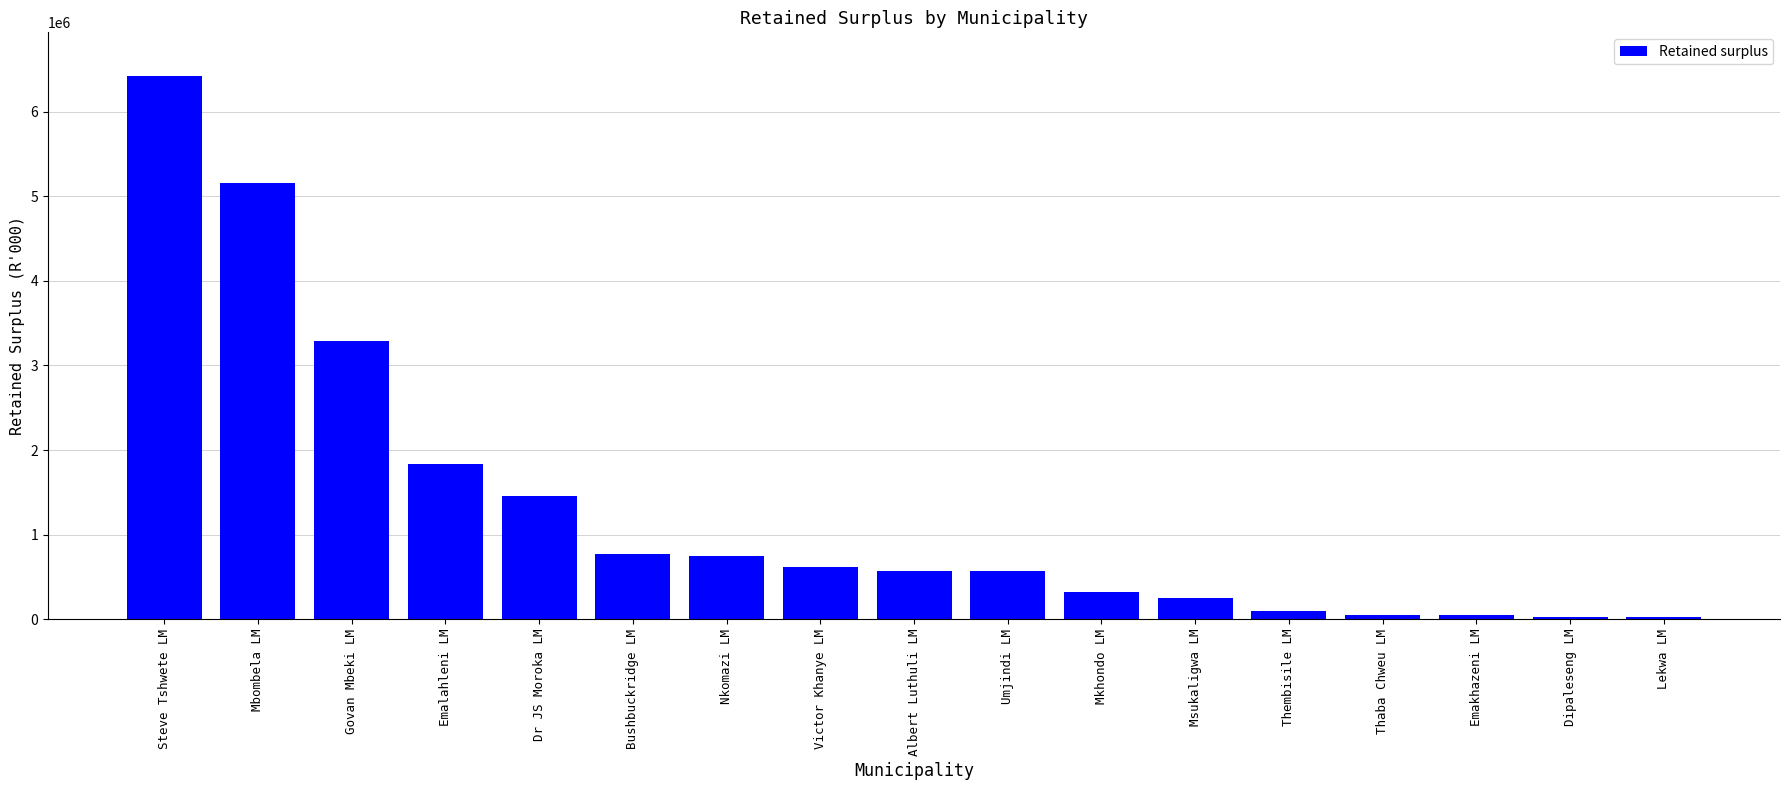

How many data points are less than 574260?

8